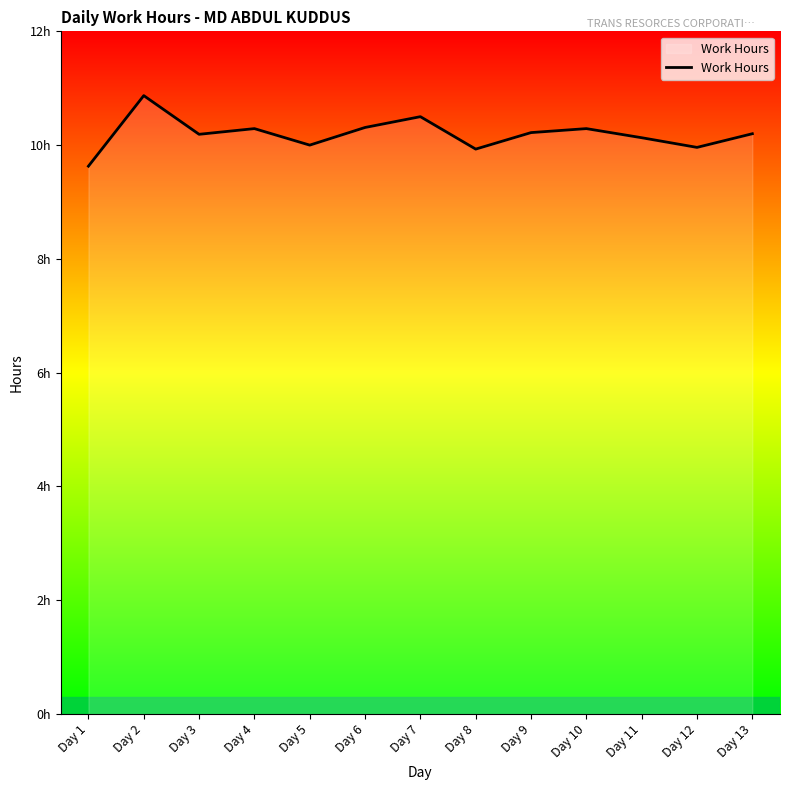

Reading left to right, extract all data points from this chart.

9.6	10.9	10.2	10.3	10.0	10.3	10.5	9.9	10.2	10.3	10.1	10.0	10.2